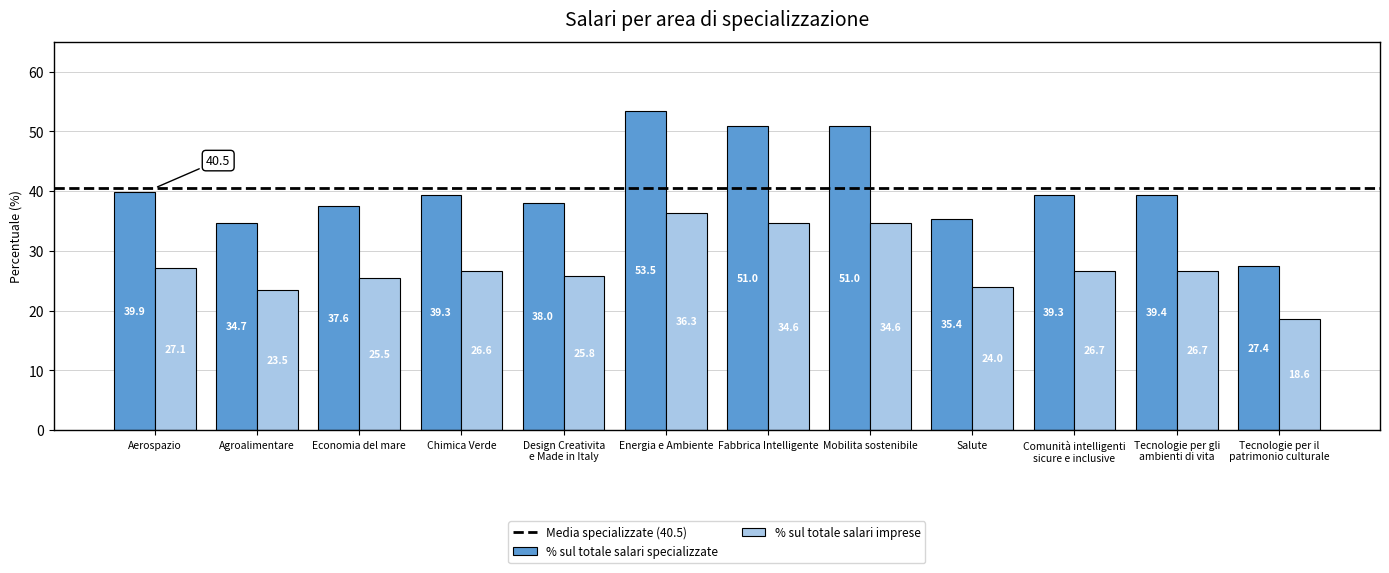

At which label is % sul totale salari imprese closest to 27?

Aerospazio